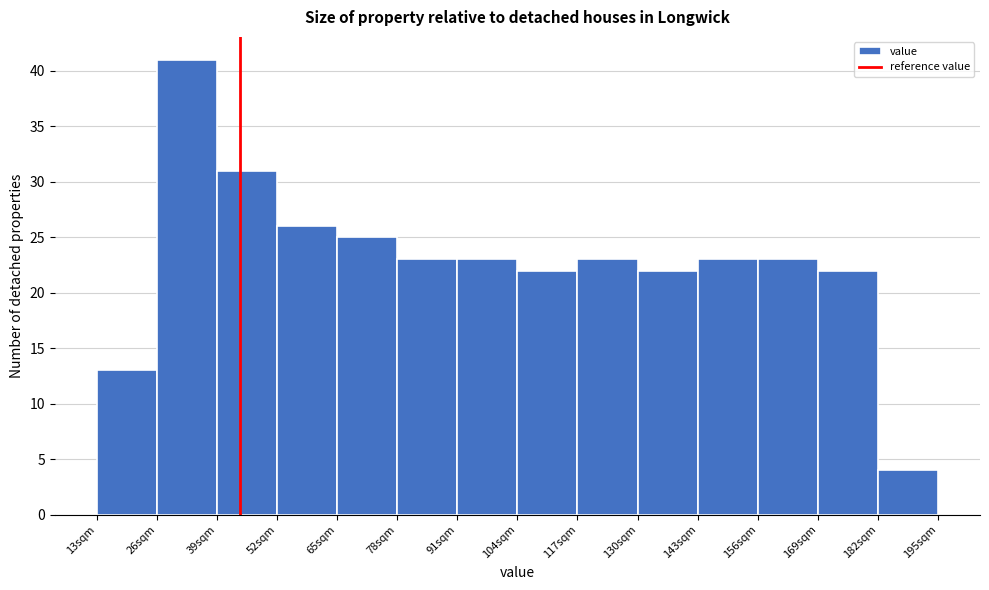

Reading left to right, list every bar in this chart as the range it spans on the x-axis followed by its height. Neither the bar edges nor the heights are printed on the chart, so give them approximately, as read against the axes.

13 to 26: 13
26 to 39: 41
39 to 52: 31
52 to 65: 26
65 to 78: 25
78 to 91: 23
91 to 104: 23
104 to 117: 22
117 to 130: 23
130 to 143: 22
143 to 156: 23
156 to 169: 23
169 to 182: 22
182 to 195: 4